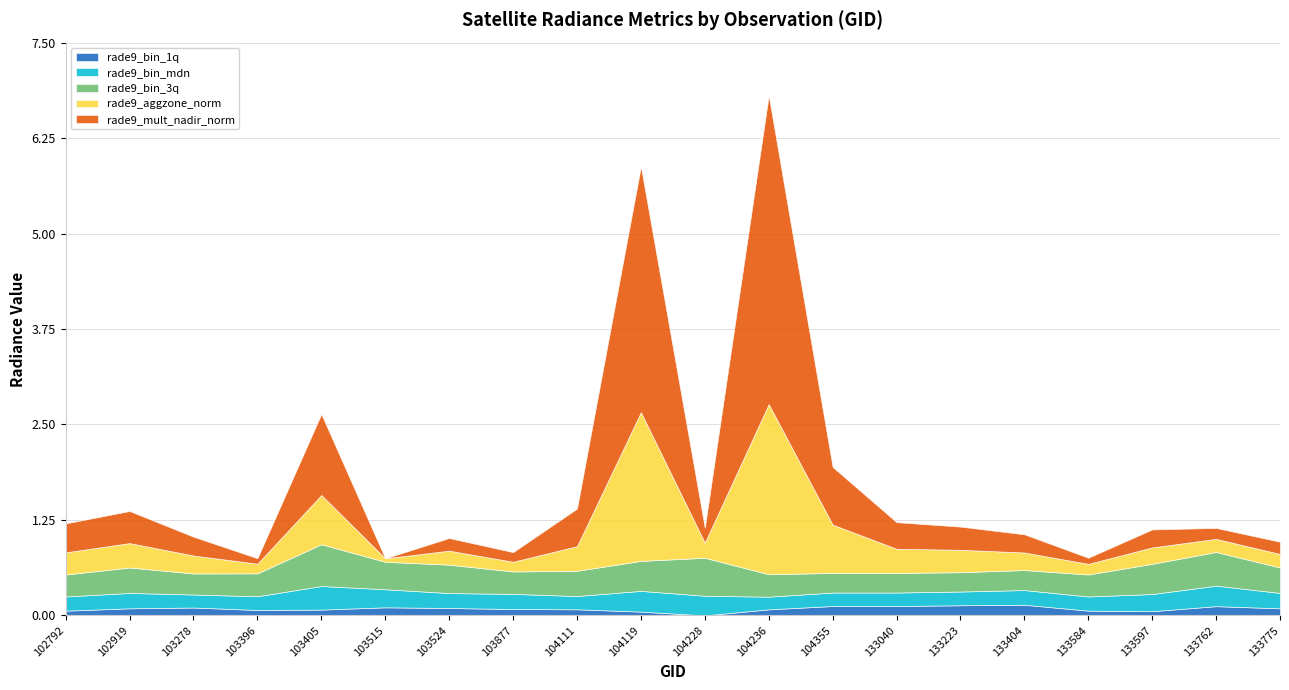

Is the value of rade9_aggzone_norm at 103405 greater than the value of rade9_bin_1q at 102919?

Yes